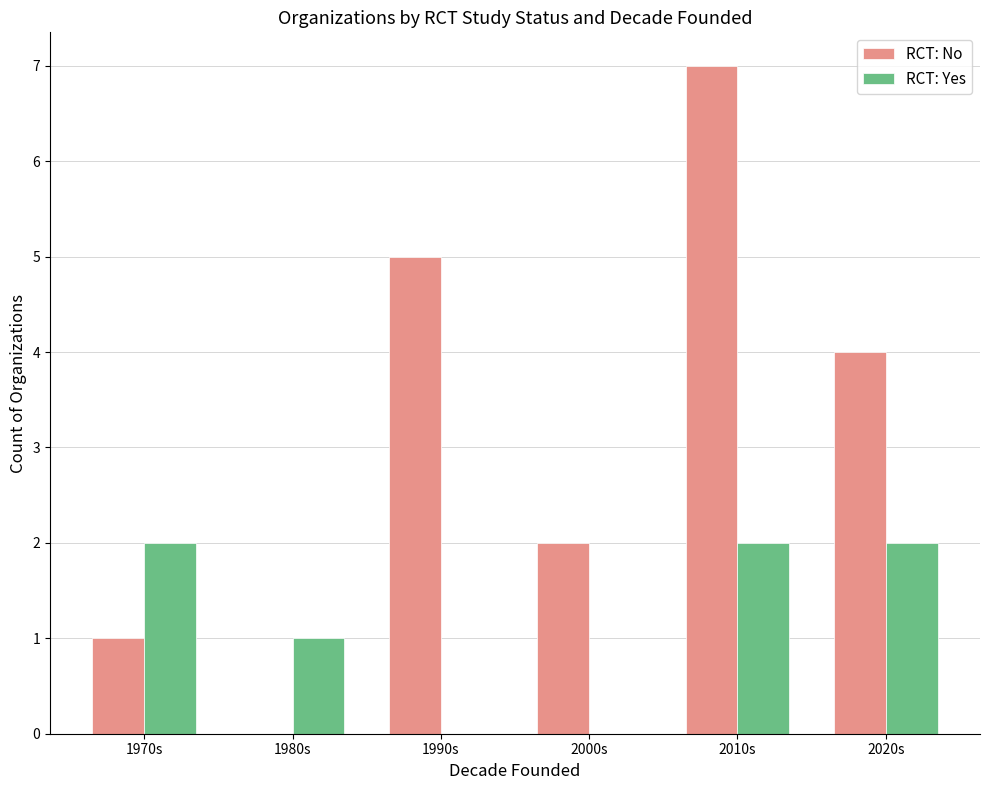

The value of RCT: No at 1970s is 2. True or false?

False